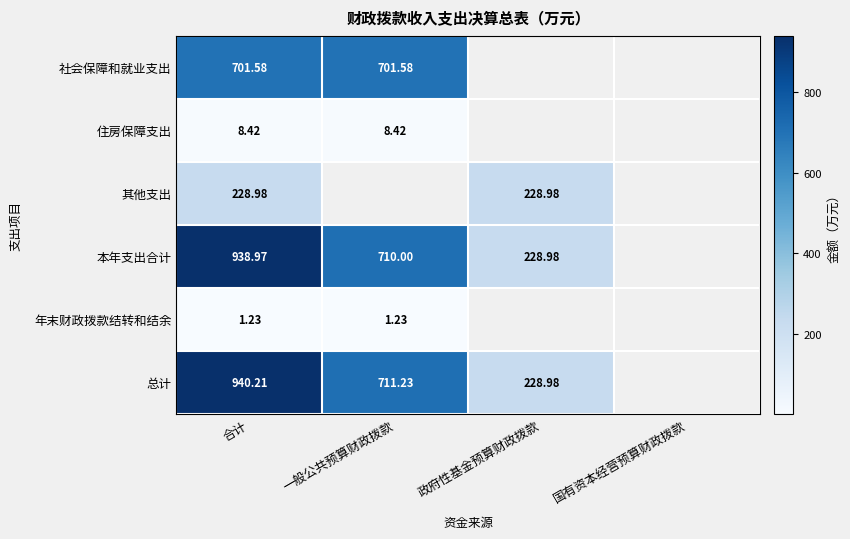

The value of 社会保障和就业支出 at 合计 is 701.6. True or false?

True